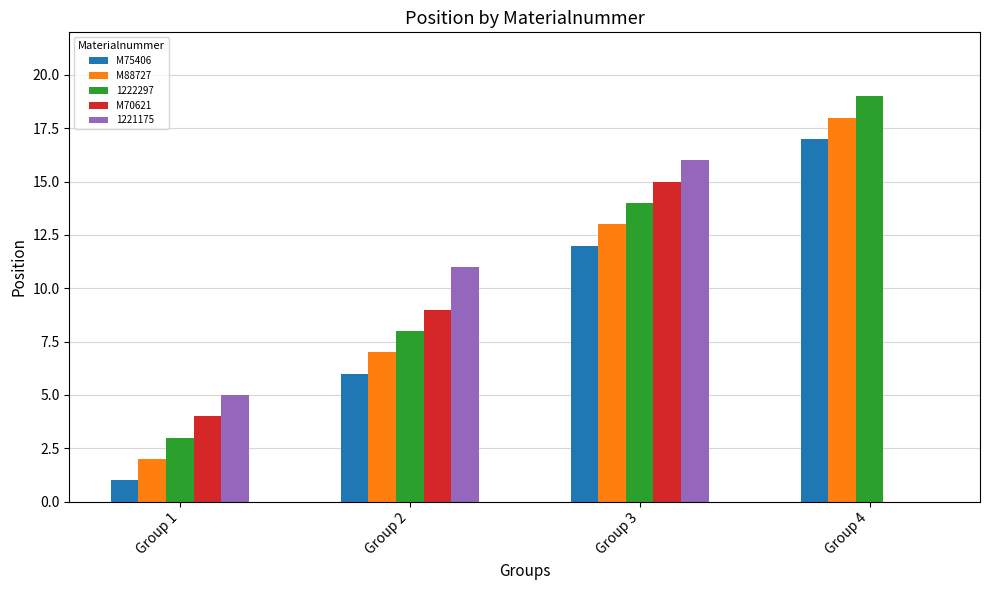

What is the greatest value displayed?

19